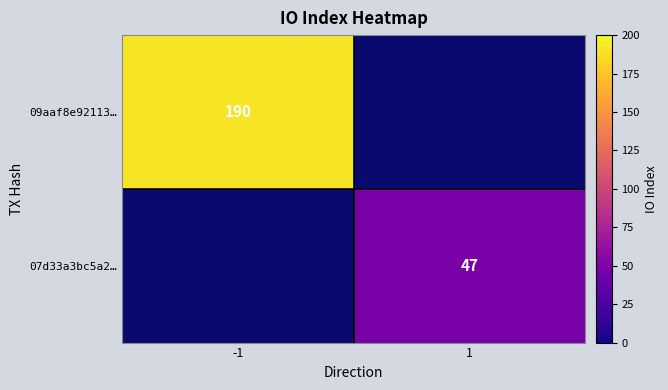

Count the number of categories in the chart.

2